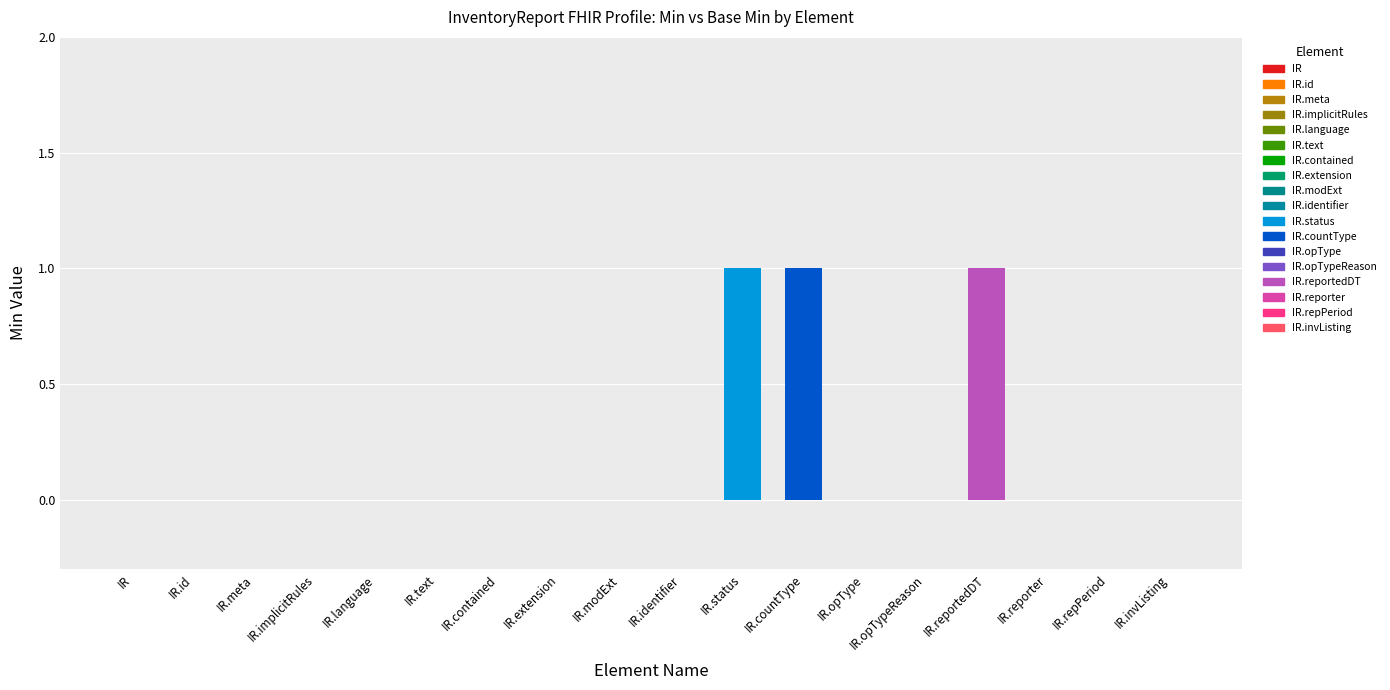

Is it true that Min equals -1 at InventoryReport.operationTypeReason?

False